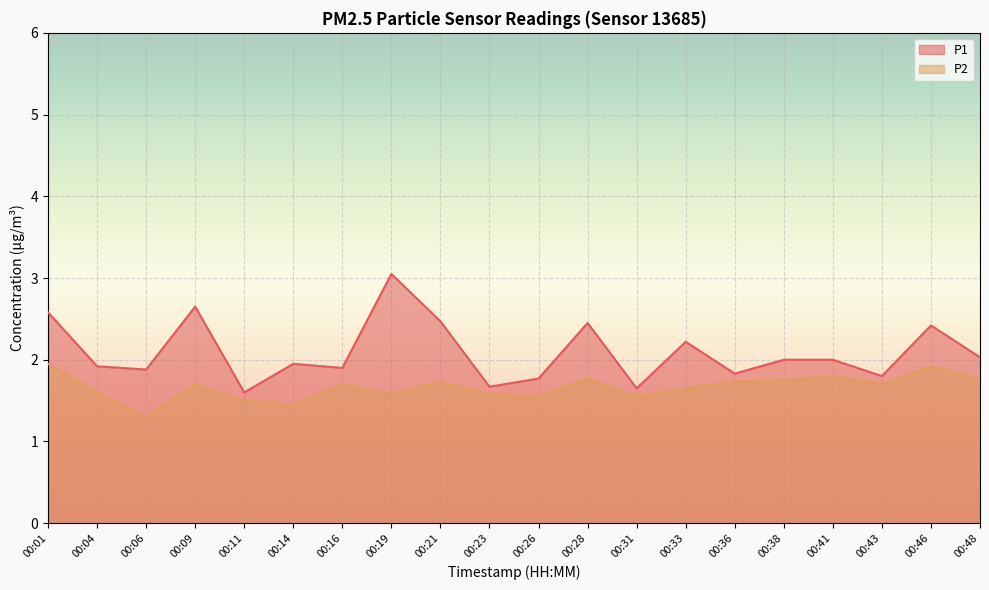

List the series in order of their overall mean, lowest first.

P2, P1